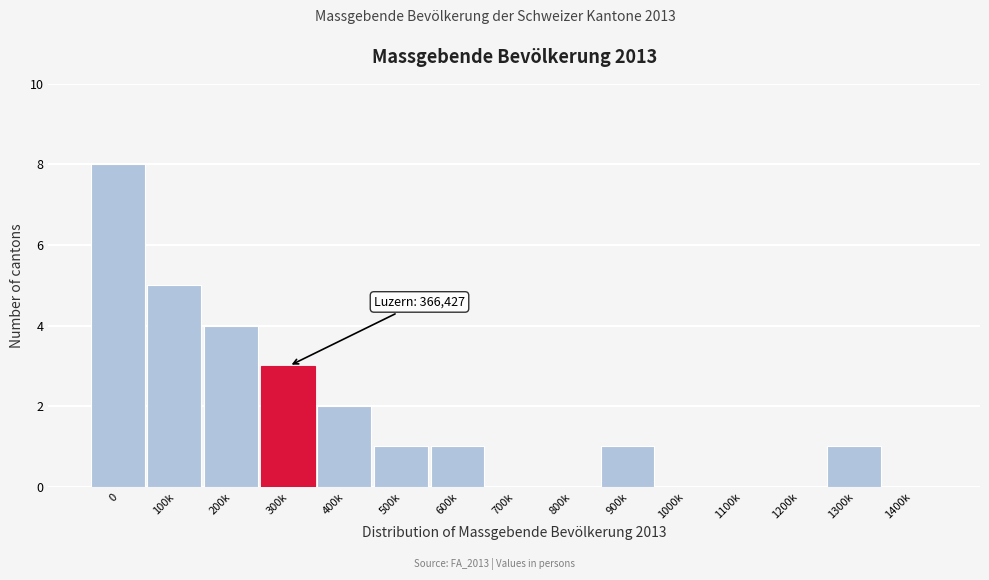

Reading left to right, extract all data points from this chart.

0=8	100k=5	200k=4	300k=3	400k=2	500k=1	600k=1	700k=0	800k=0	900k=1	1000k=0	1100k=0	1200k=0	1300k=1	1400k=0